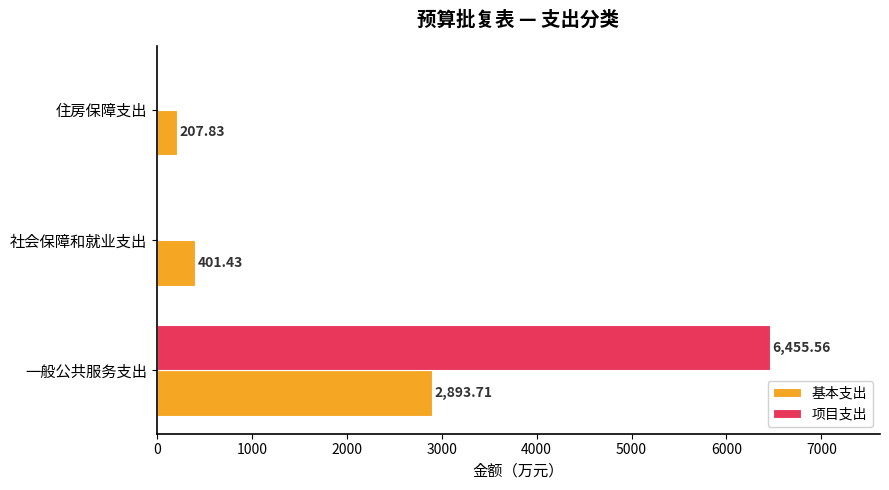

At which label does 基本支出 reach its peak?

一般公共服务支出